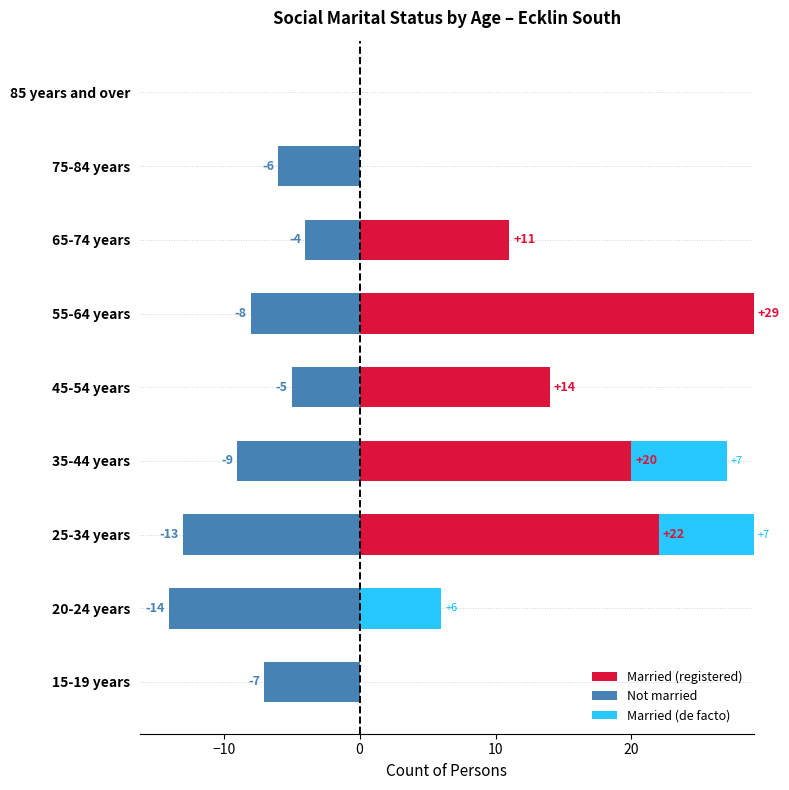

Which series has the largest range (max minus min)?

Married (registered)